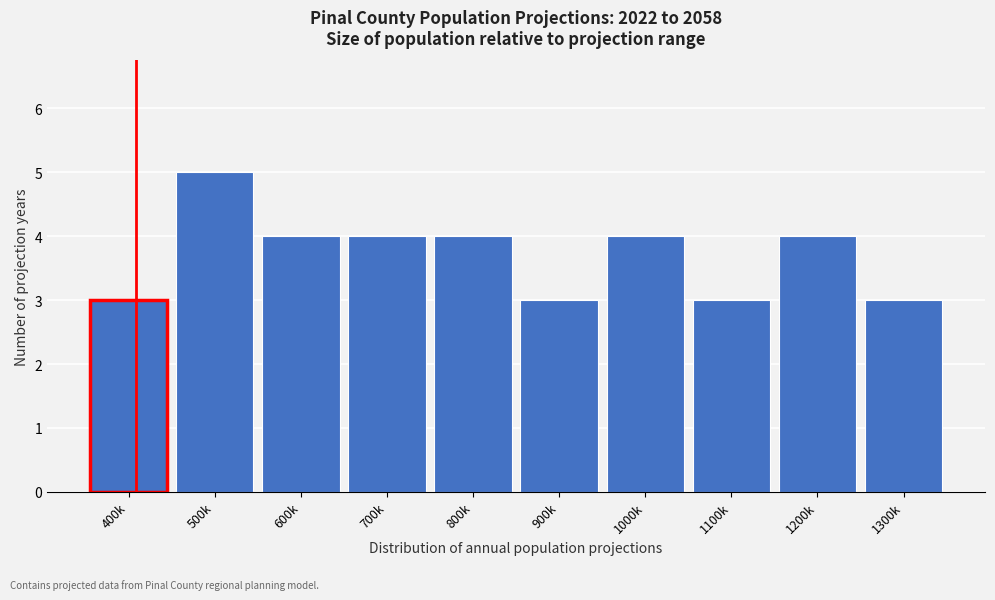

Reading right to left, list all the values displayed in this chart.

3	4	3	4	3	4	4	4	5	3